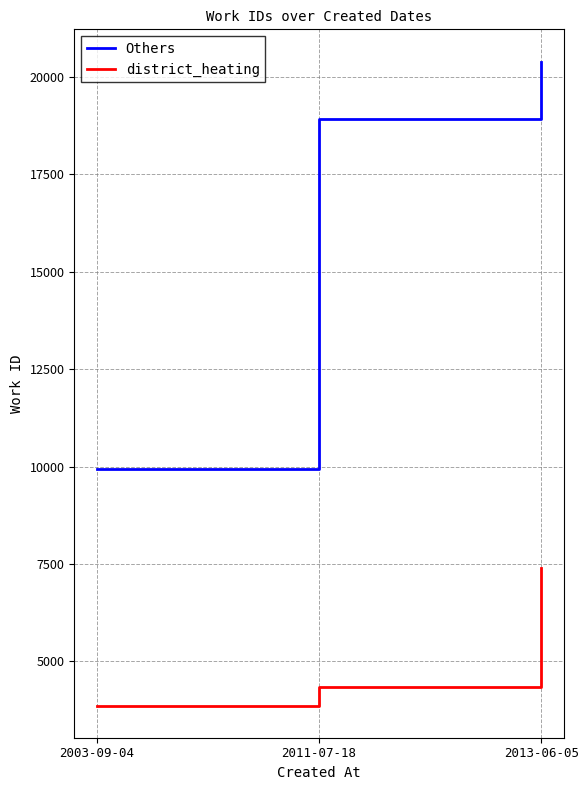

Reading left to right, transcribe all the data shown in this chart.

Others: 2003-09-04=9925	2011-07-18=18909	2013-06-05=20396
district_heating: 2003-09-04=3866	2011-07-18=4353	2013-06-05=7399